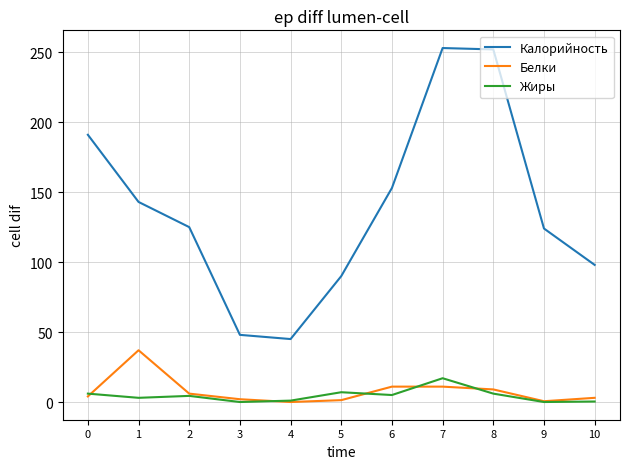

What is the sum of the Жиры values at 2 and 0?

10.4